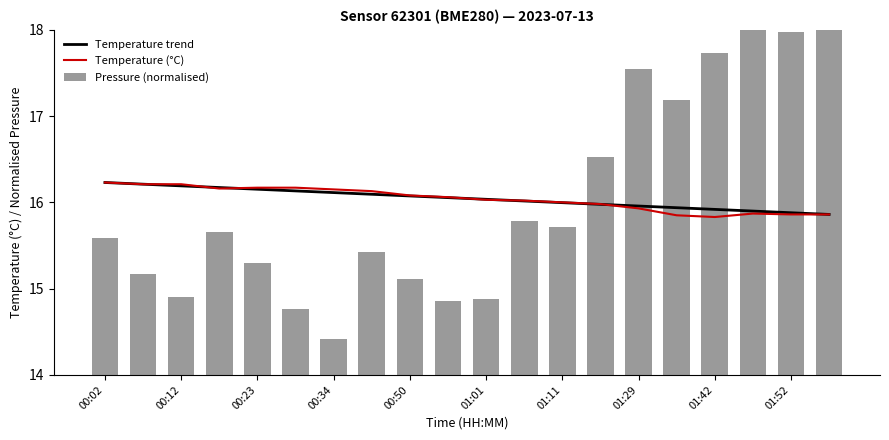

The Temperature trend series shows 21.3 at 01:01. True or false?

False